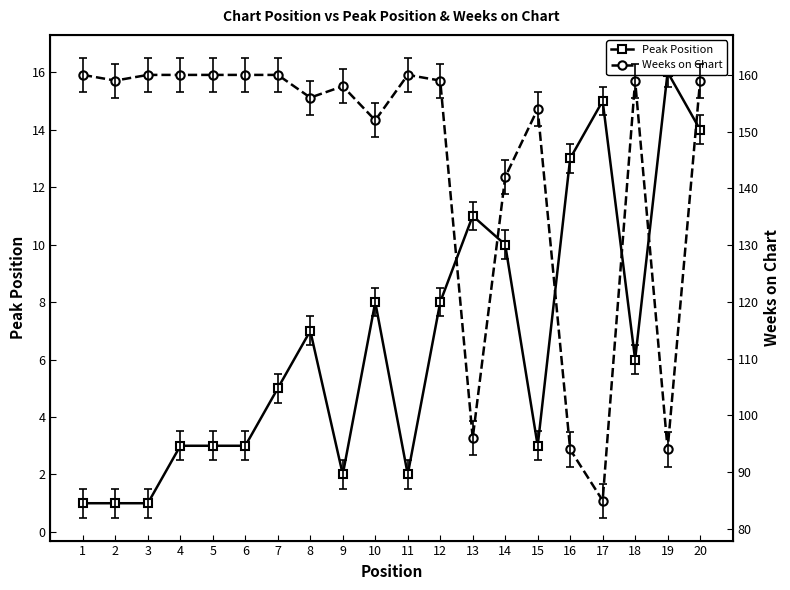

At which category is the sum across all series the highest?

20